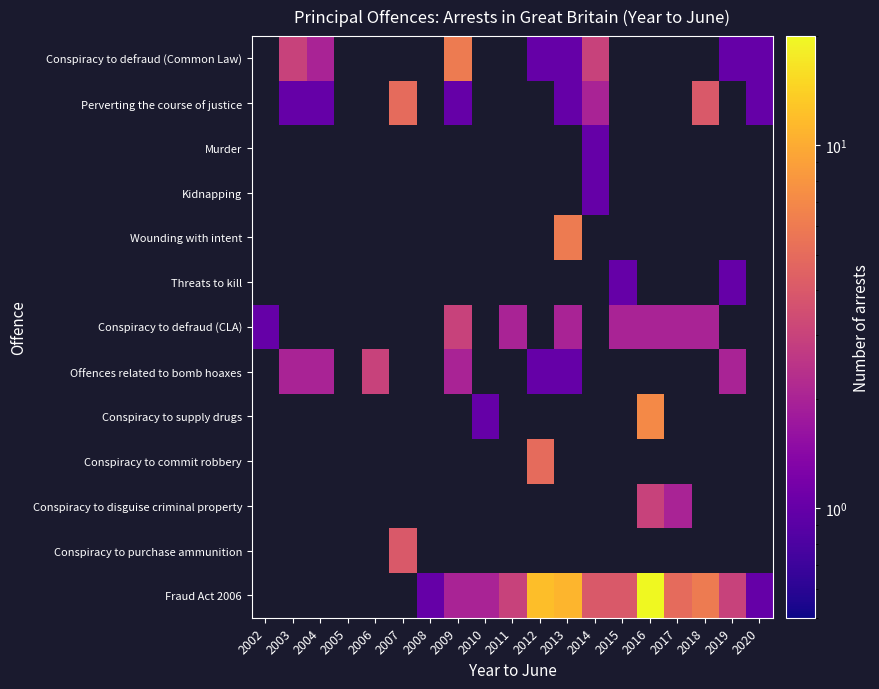

How many distinct data groups are displayed?

13